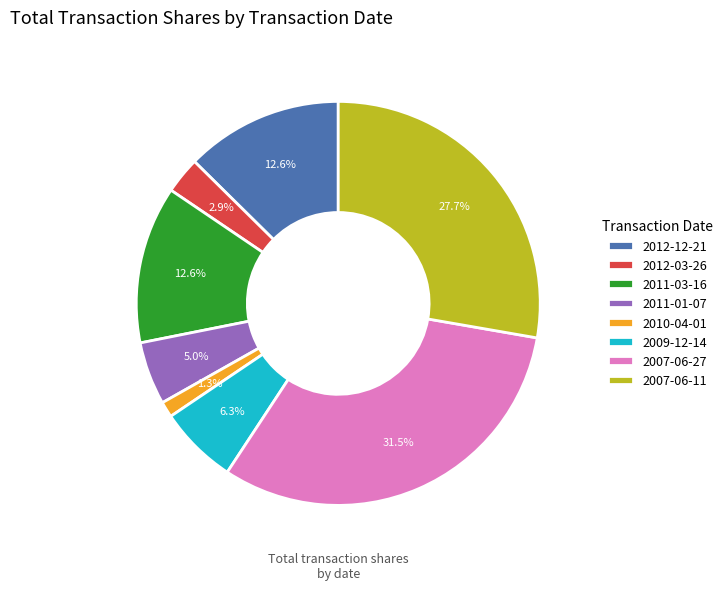

To the nearest percent, what is the difference between the largest and smallest slice percentages?

30%